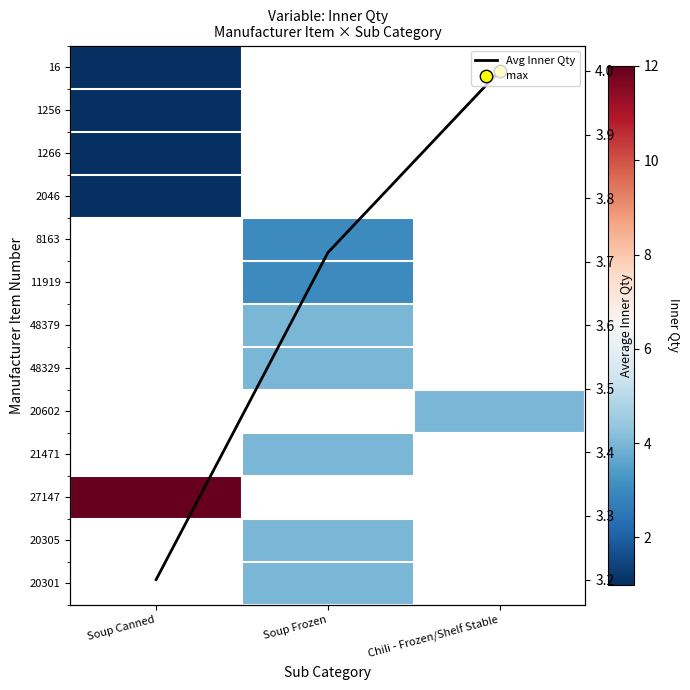

How many positive values does the 20301 series have?

1